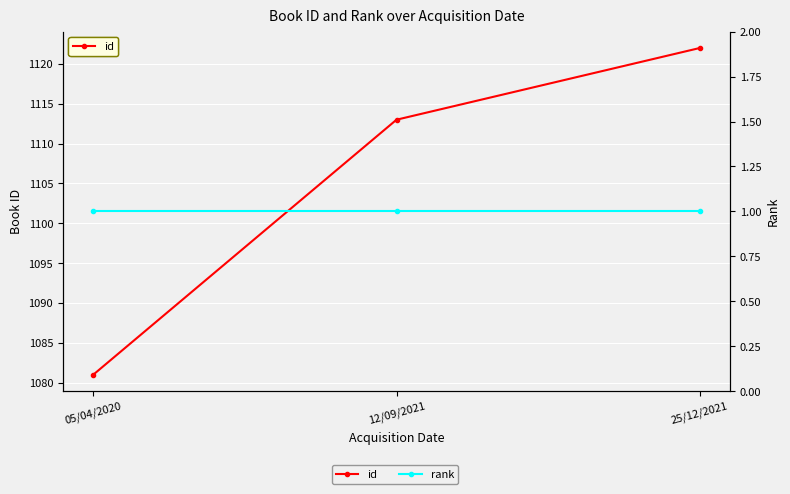

What is the approximate value of rank at 25/12/2021?

1